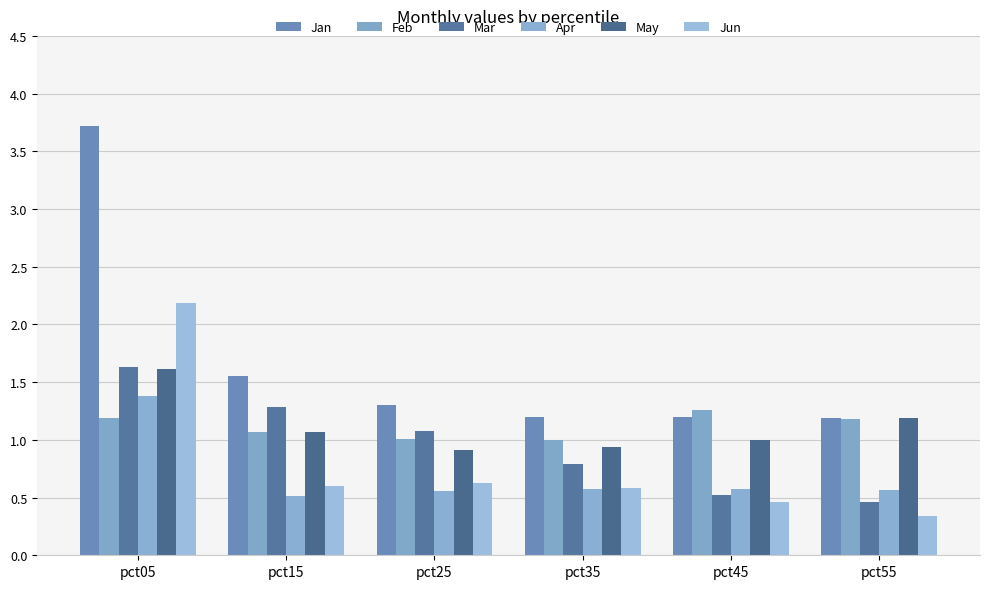

At which label does Jun reach its minimum?

pct55